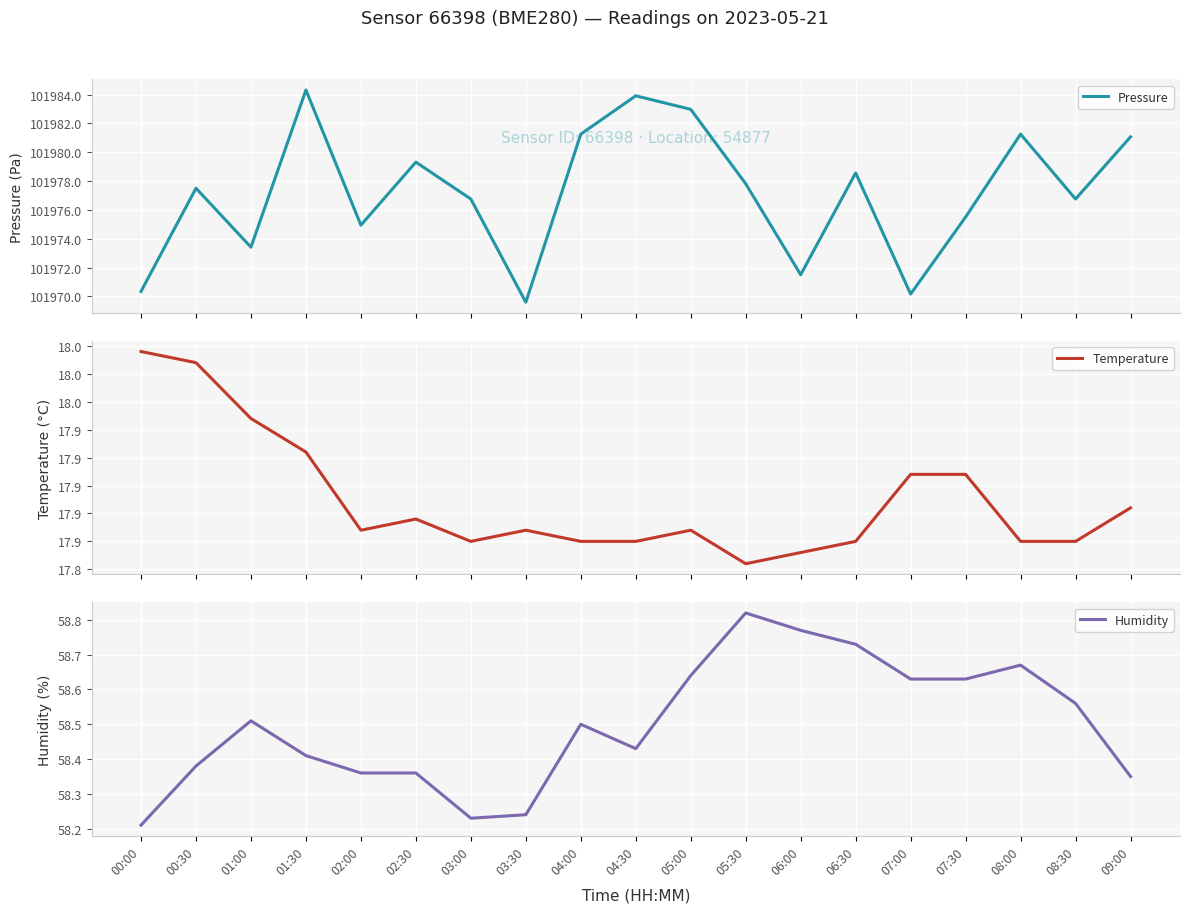

What is the value of the Temperature point at the 15th from the left?

17.9